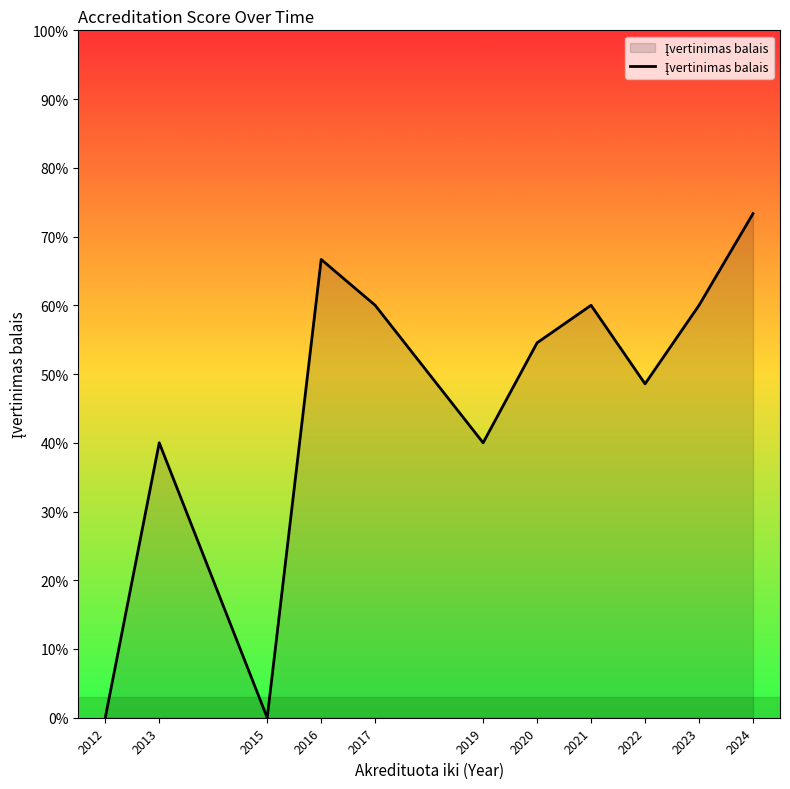

Does the chart have visible grid lines?

No